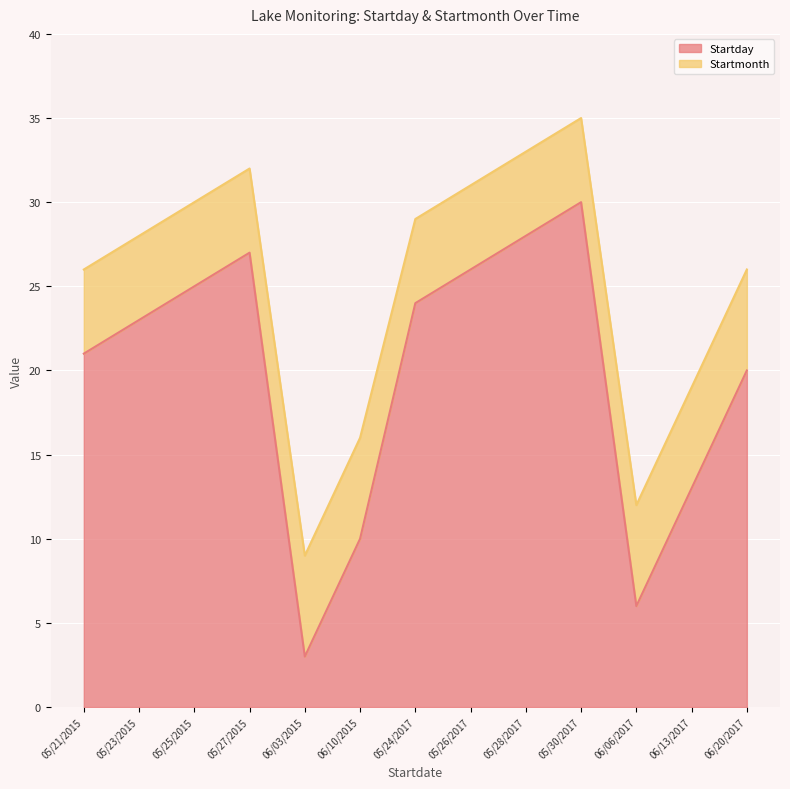

How many data points are less than 23?

6